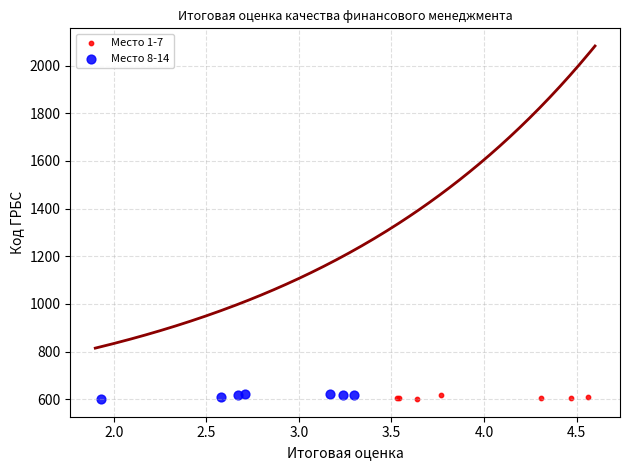

What are all the series names shown in the legend?

Место 1-7, Место 8-14